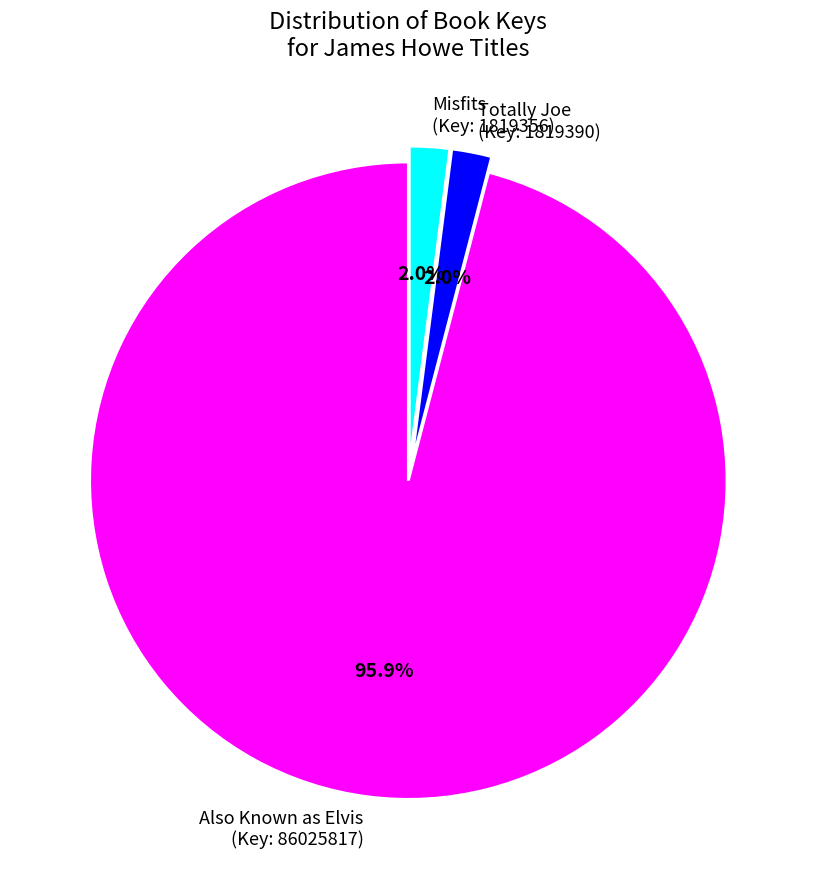

What percentage is NOT represented by Misfits (Key: 1819356)?

98.0%